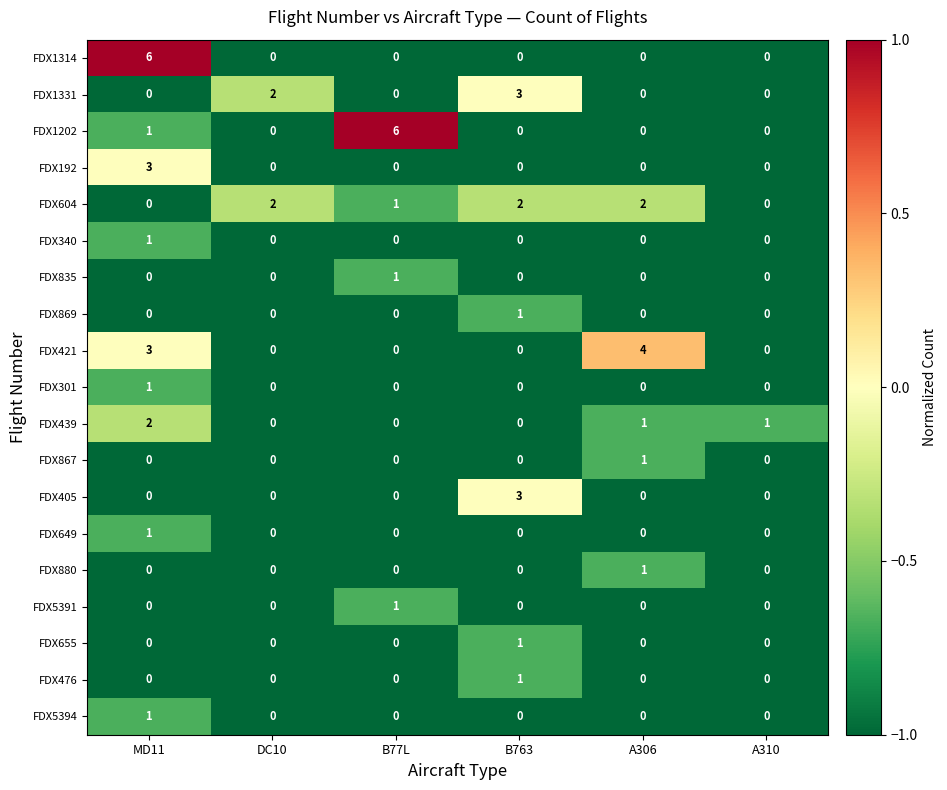

What is the spread (max minus min) of values at B763?

3